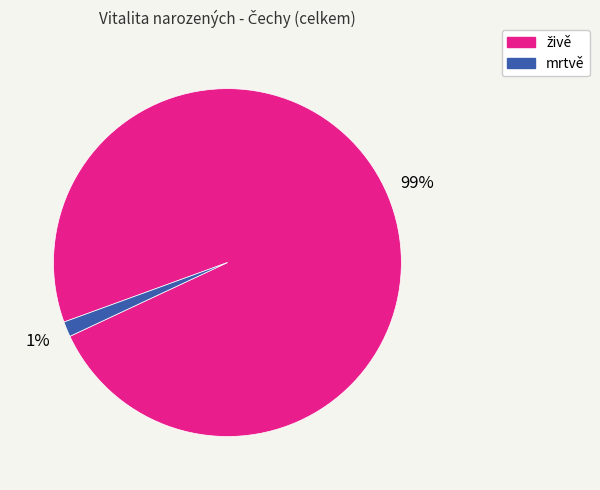

To the nearest percent, what is the average slice percentage?

50%